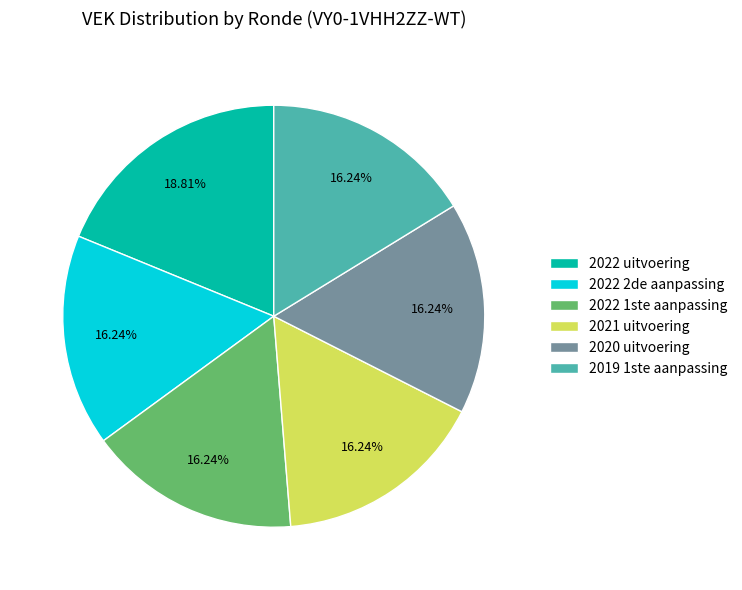

How many slices are in this pie chart?

6